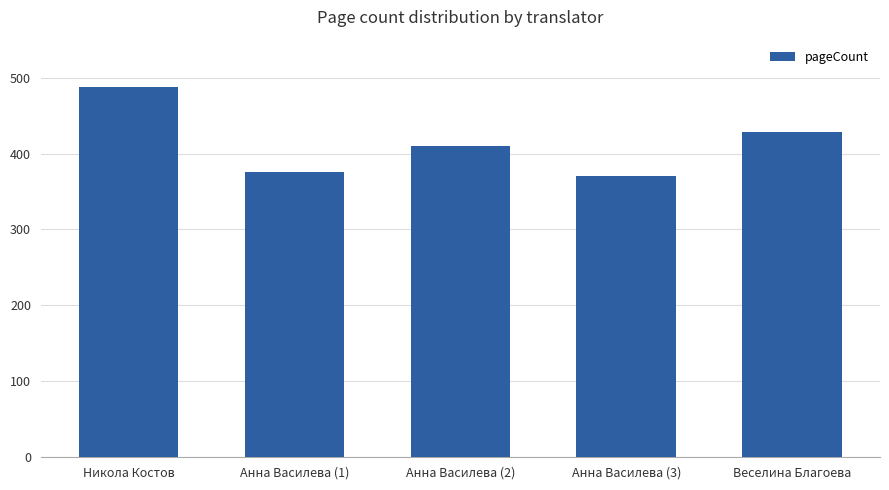

Reading left to right, list all the values displayed in this chart.

Никола Костов=488	Анна Василева (1)=376	Анна Василева (2)=410	Анна Василева (3)=370	Веселина Благоева=428